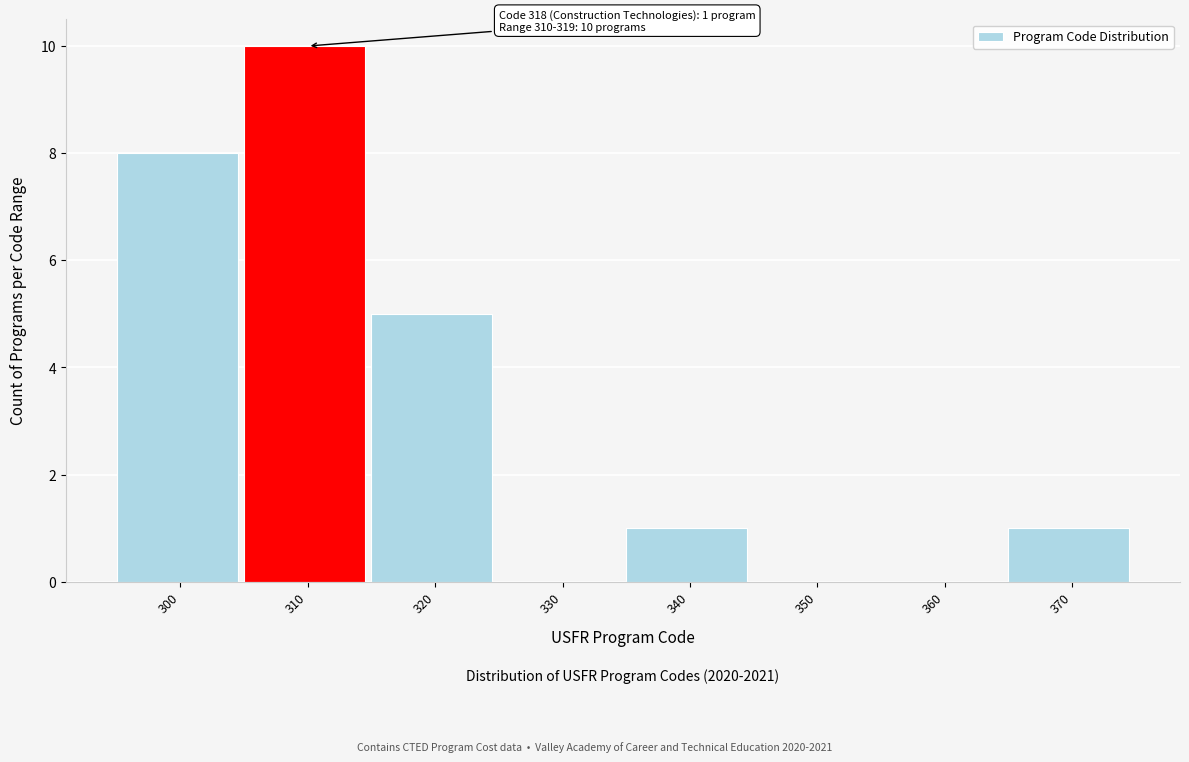

Reading right to left, transcribe all the data shown in this chart.

370=1	360=0	350=0	340=1	330=0	320=5	310=10	300=8